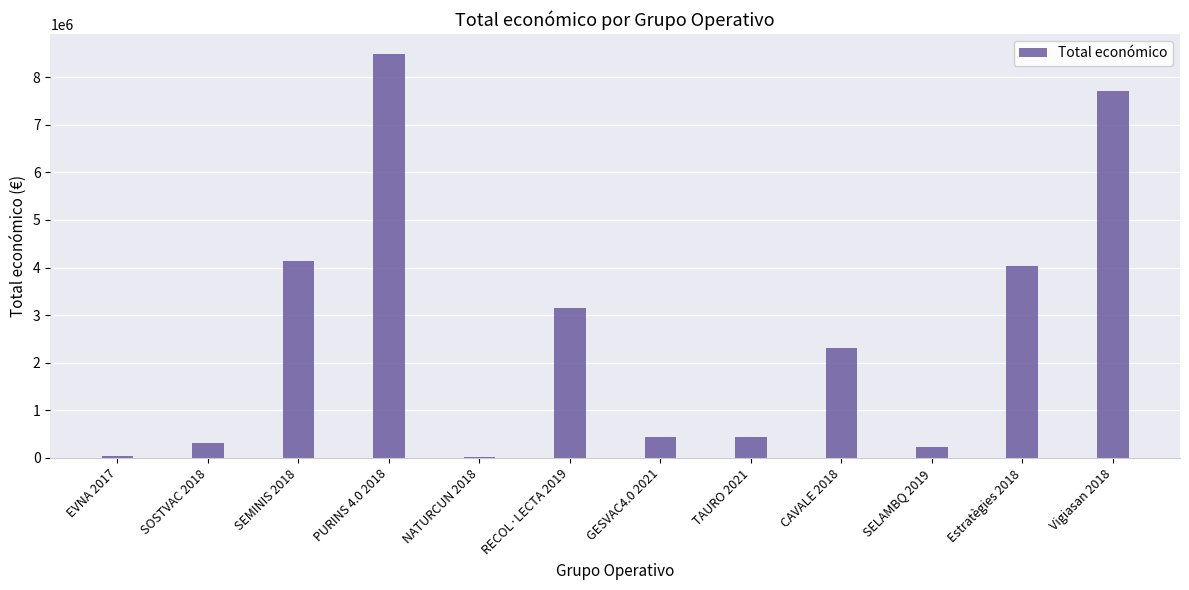

What is the maximum value shown in the chart?

8484999